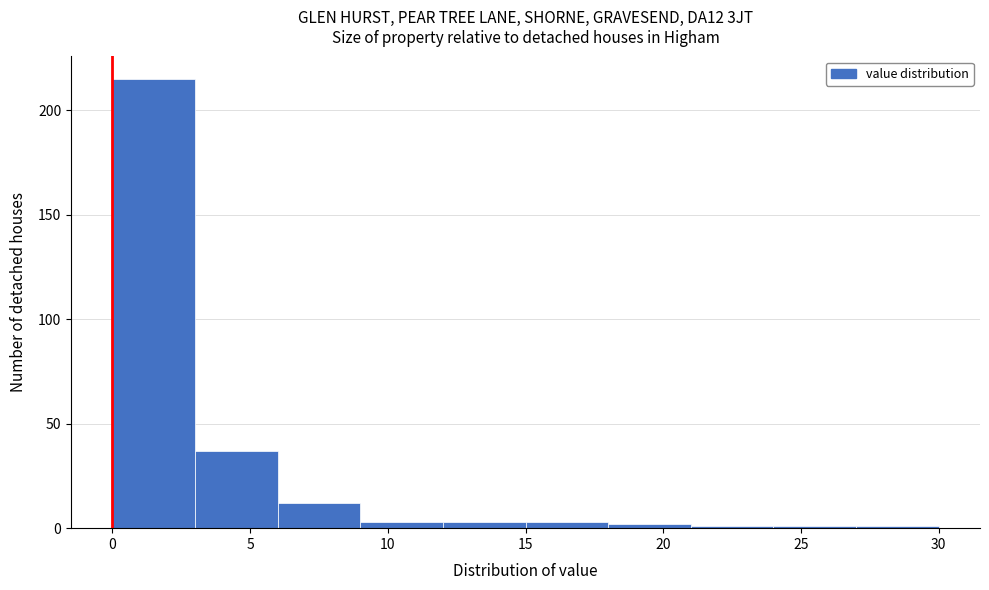

Reading left to right, list every bar in this chart as the range it spans on the x-axis followed by its height. The values are not printed on the chart, so give them approximately, as read against the axis.

0 to 3: 215
3 to 6: 35
6 to 9: 10
9 to 12: under 5
12 to 15: under 5
15 to 18: under 5
18 to 21: under 5
21 to 24: under 5
24 to 27: under 5
27 to 30: under 5